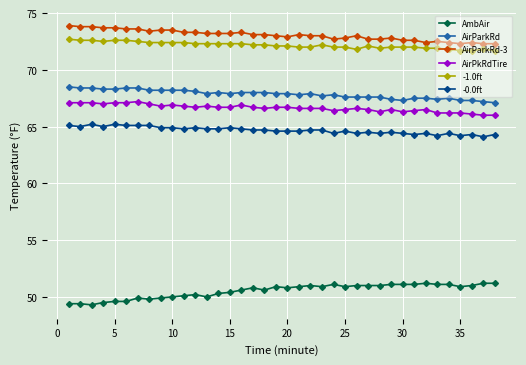

What is the value of the AirParkRd point at the 14th from the left?

68.0